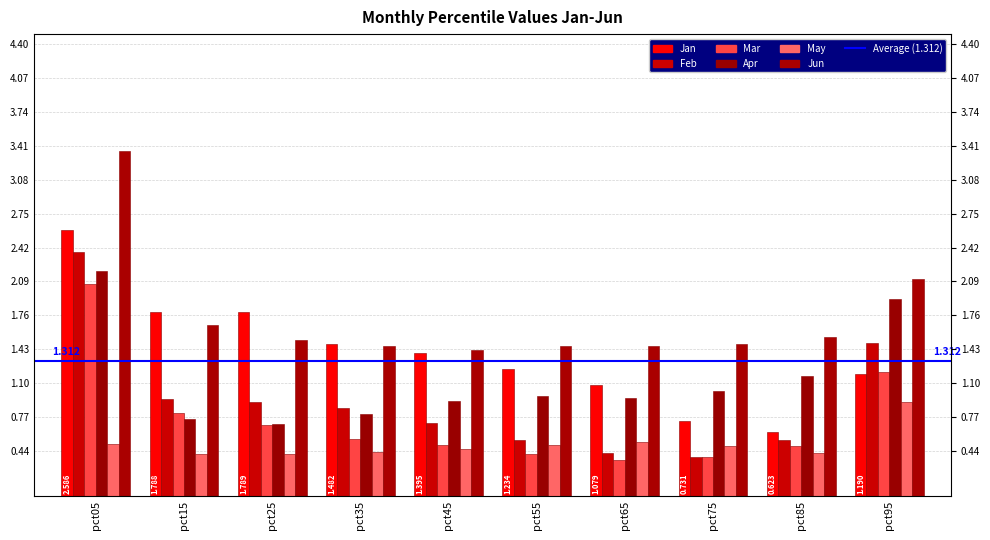

What is the highest value of the Jan series?

2.6